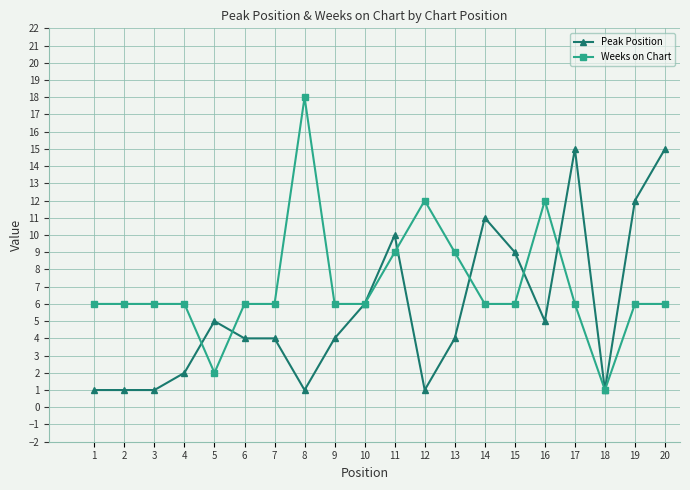

The Weeks on Chart series shows 2 at 19. True or false?

False